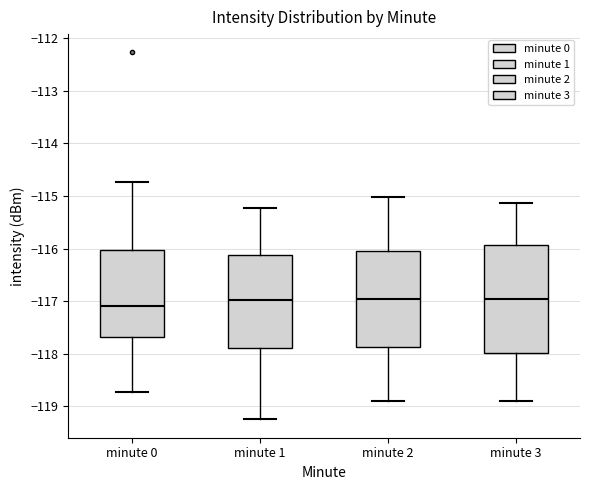

Reading left to right, transcribe this box plot: for each box, give where its median line is, the range the box spans, and where its two whiskers end, as read against the y-axis. The values are not printed on the chart, so give them approximately, as read against the axis.

minute 0: median -117.1, box -117.7 to -116.0, whiskers -118.7 to -114.7
minute 1: median -117.0, box -117.9 to -116.1, whiskers -119.2 to -115.2
minute 2: median -117.0, box -117.9 to -116.0, whiskers -118.9 to -115.0
minute 3: median -117.0, box -118.0 to -115.9, whiskers -118.9 to -115.1